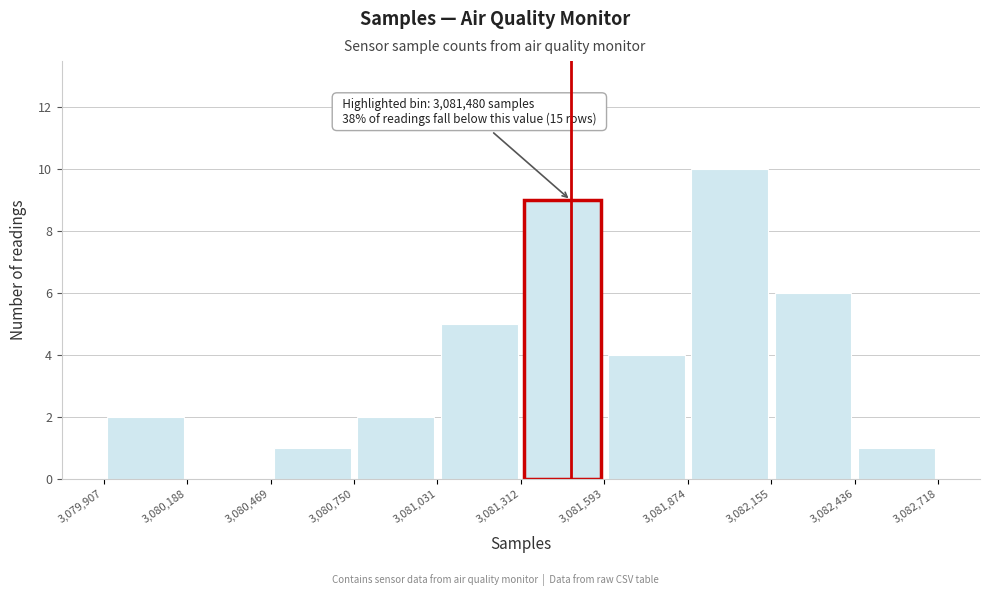

Over which range of the x-axis is the bar tallest?

3,081,874 to 3,082,155